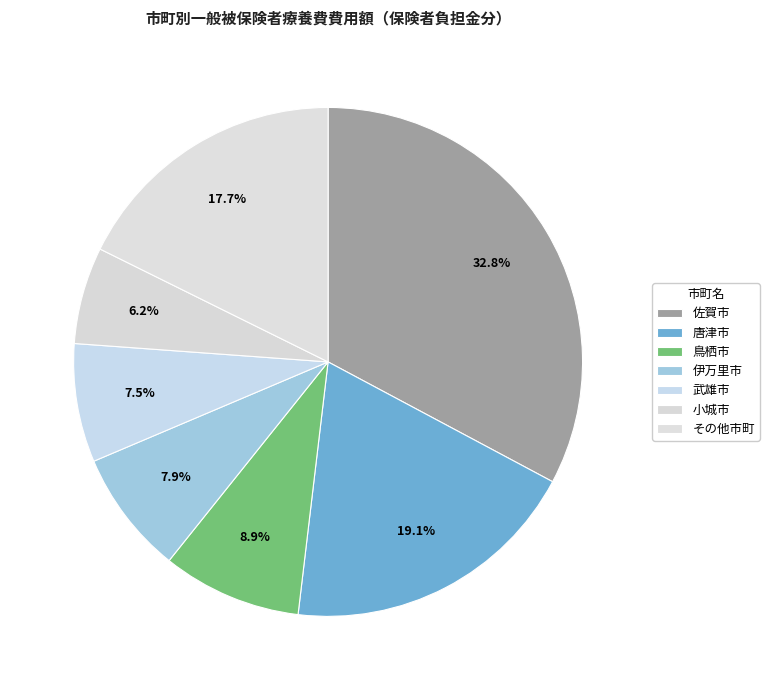

Is there any slice that represents more than half of the pie?

No